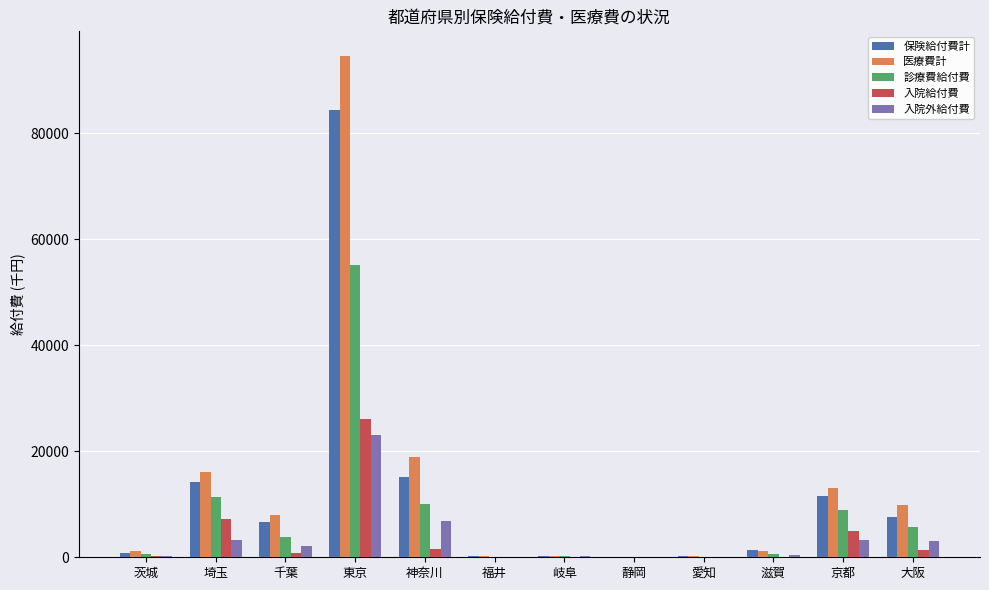

What value does the 医療費計 series have at 埼玉?

16039.1